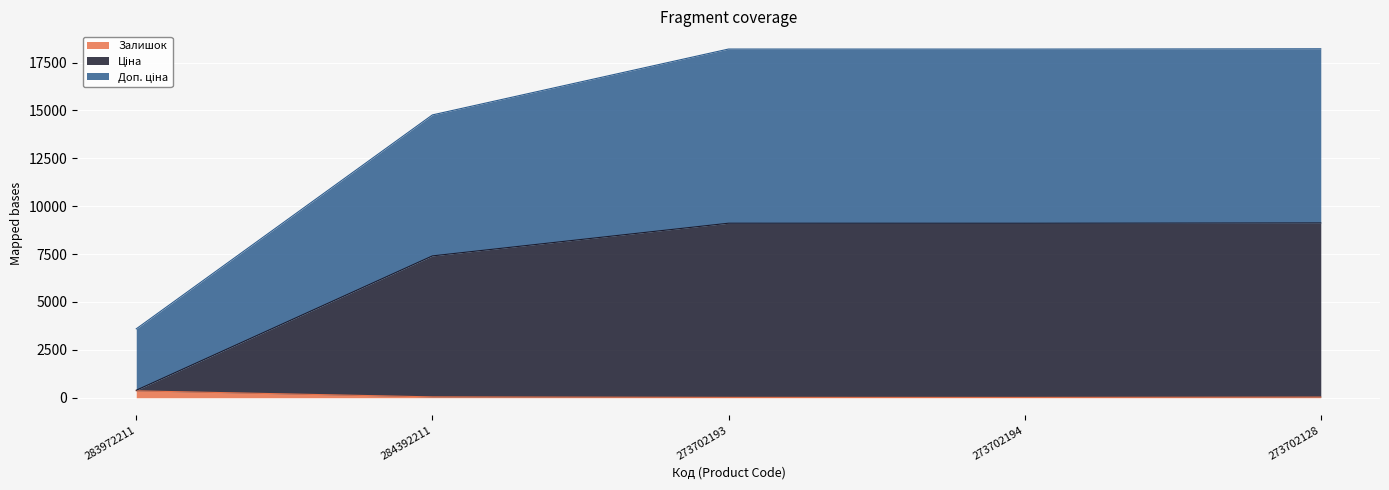

Rank the series at 273702194 from lowest to highest value.

Залишок, Ціна, Доп. ціна